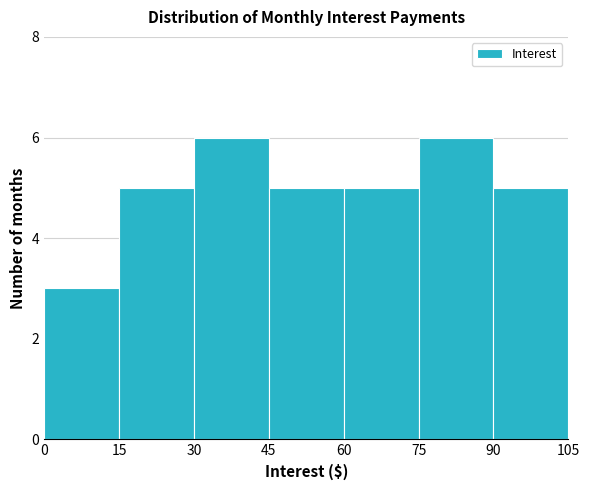

Reading left to right, transcribe this chart: for each bar, give the range it covers on the x-axis and its height. The values are not printed on the chart, so give them approximately, as read against the axis.

0 to 15: 3
15 to 30: 5
30 to 45: 6
45 to 60: 5
60 to 75: 5
75 to 90: 6
90 to 105: 5